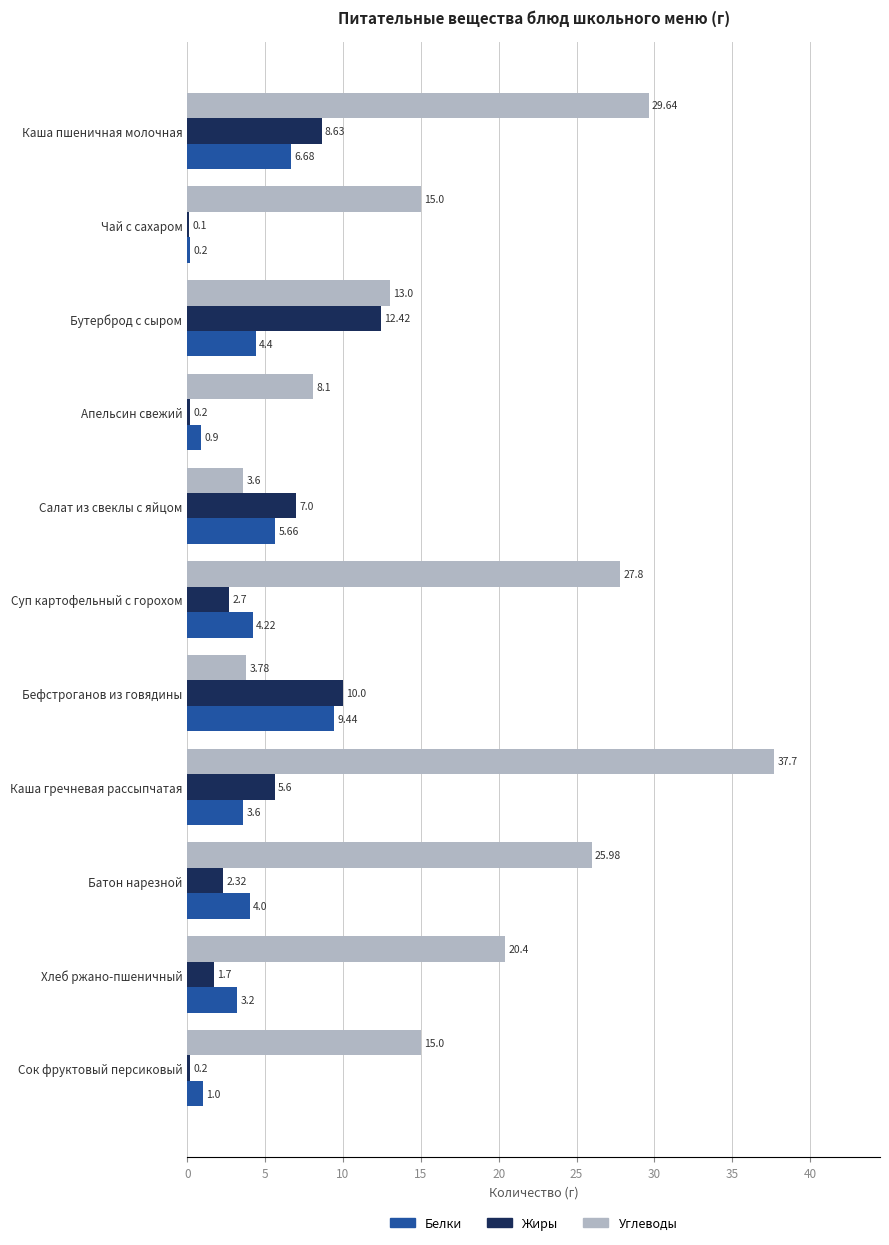

At which label does Белки reach its peak?

Бефстроганов из говядины